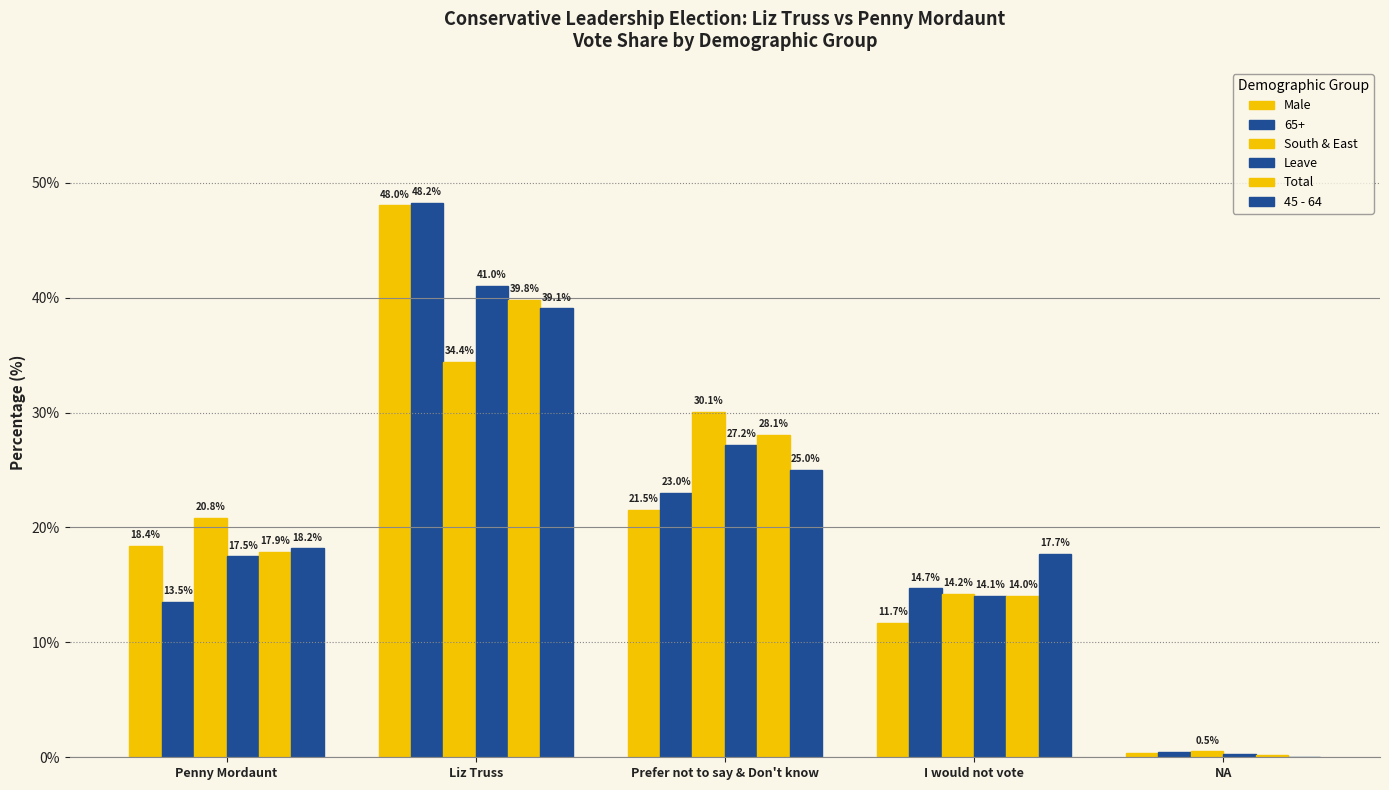

What is the label of the 1st bar from the left?

Penny Mordaunt